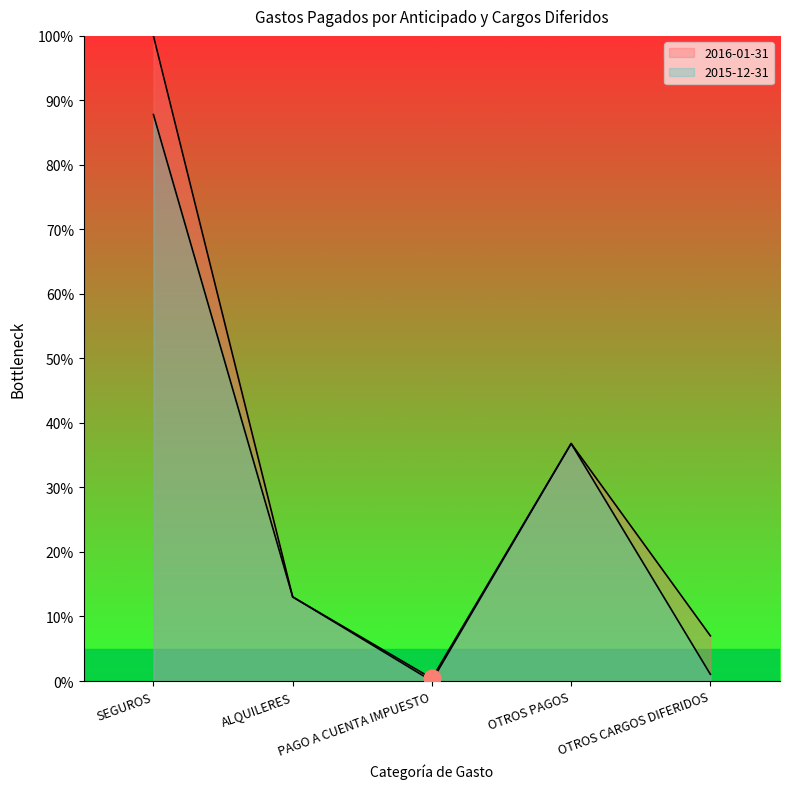

Is it true that 2015-12-31 equals -56.6 at PAGO A CUENTA IMPUESTO?

False